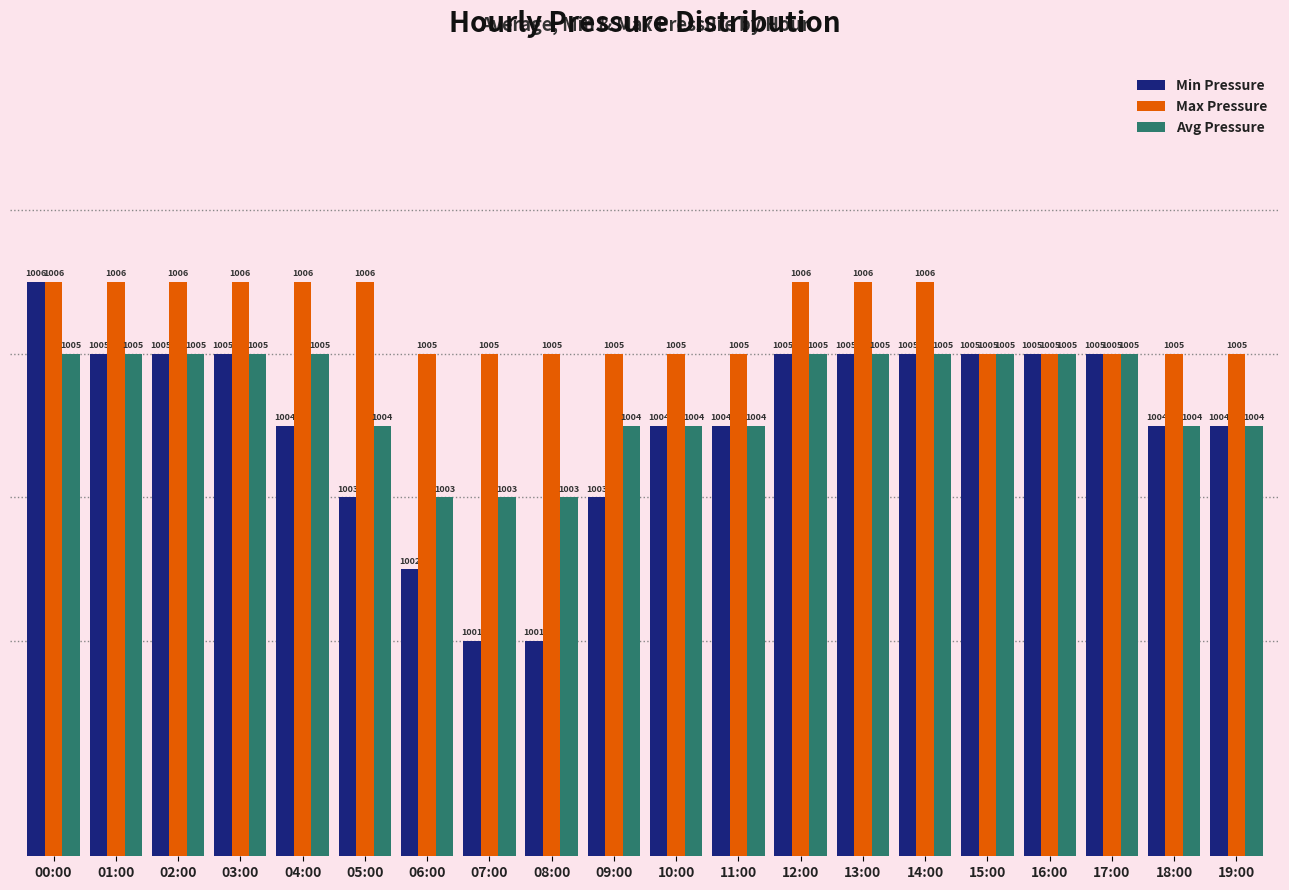

At which category is the sum across all series the highest?

00:00